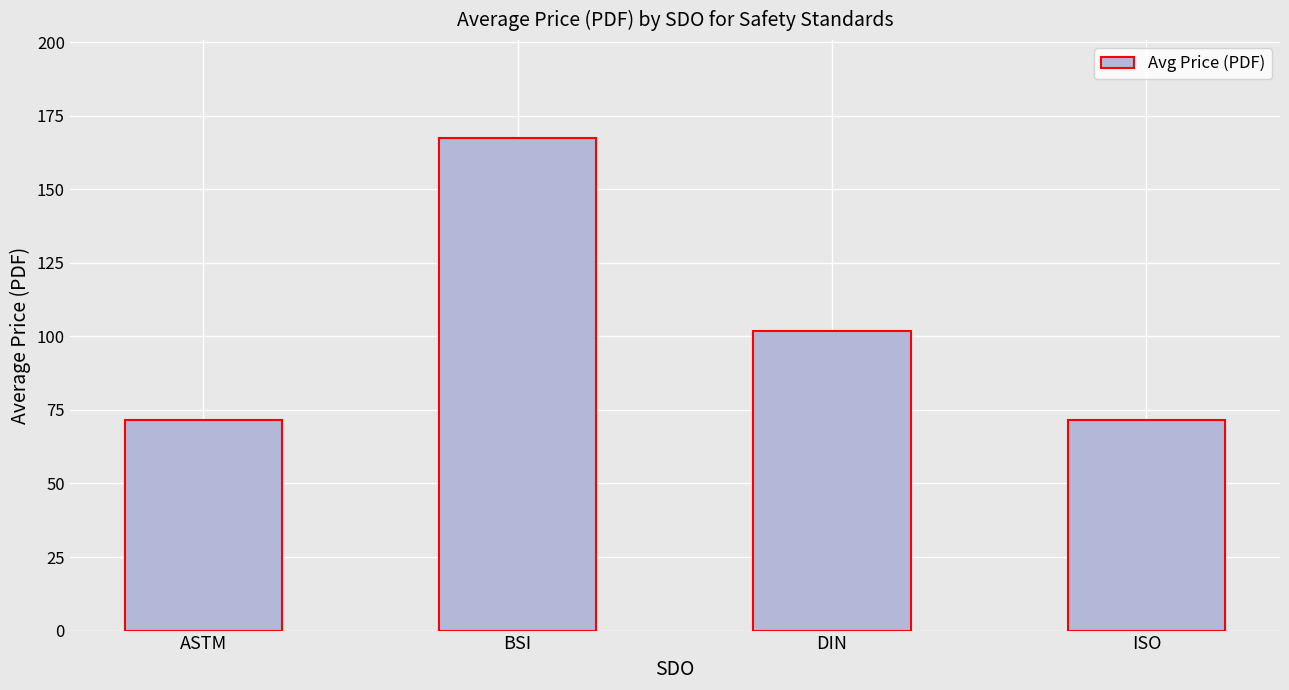

What position from the right is DIN?

2